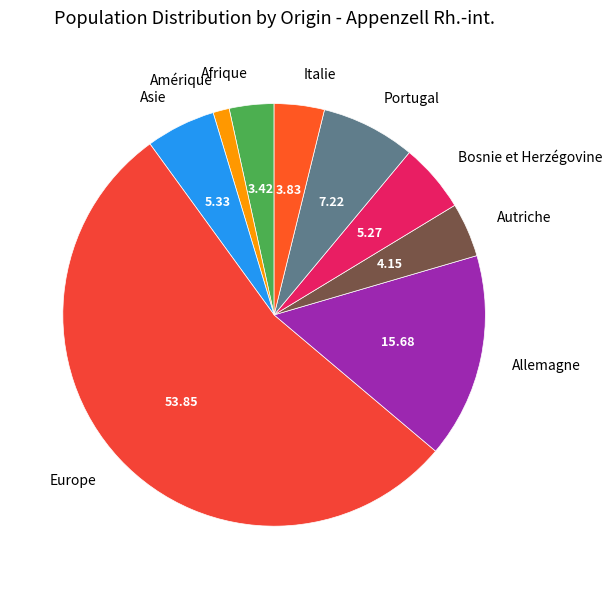

How many segments does this pie chart have?

9